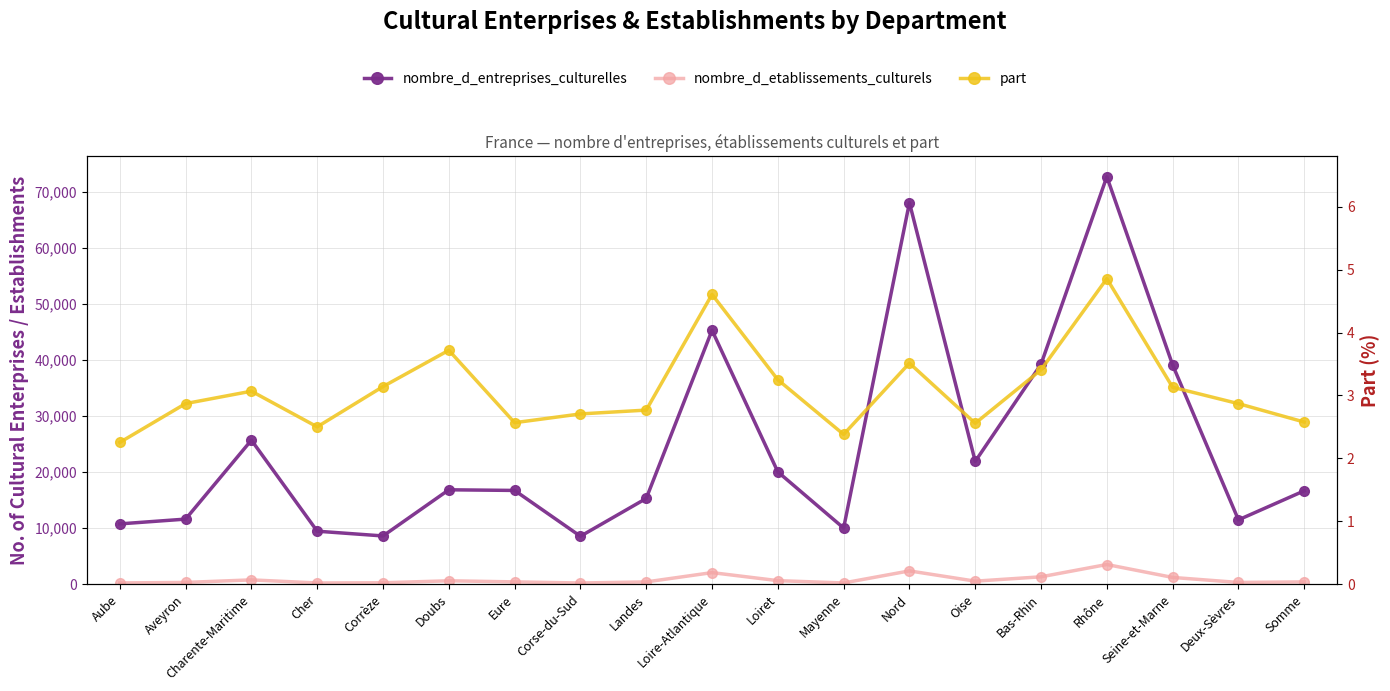

What is the label of the 16th point from the left?

Rhône